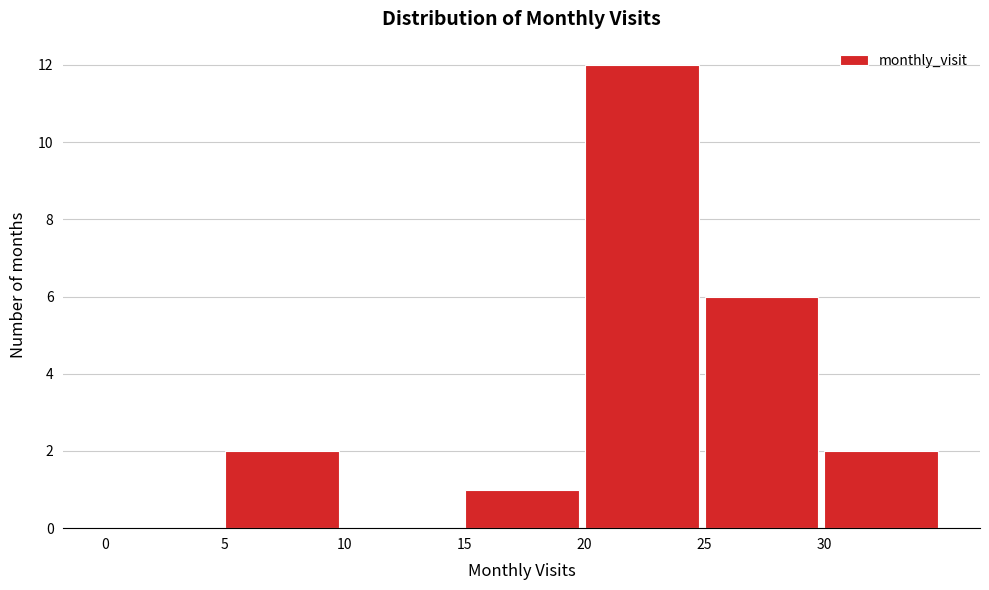

Reading left to right, transcribe this chart: for each bar, give the range it covers on the x-axis and its height. The values are not printed on the chart, so give them approximately, as read against the axis.

0 to 5: 0
5 to 10: 2
10 to 15: 0
15 to 20: 1
20 to 25: 12
25 to 30: 6
30 to 35: 2